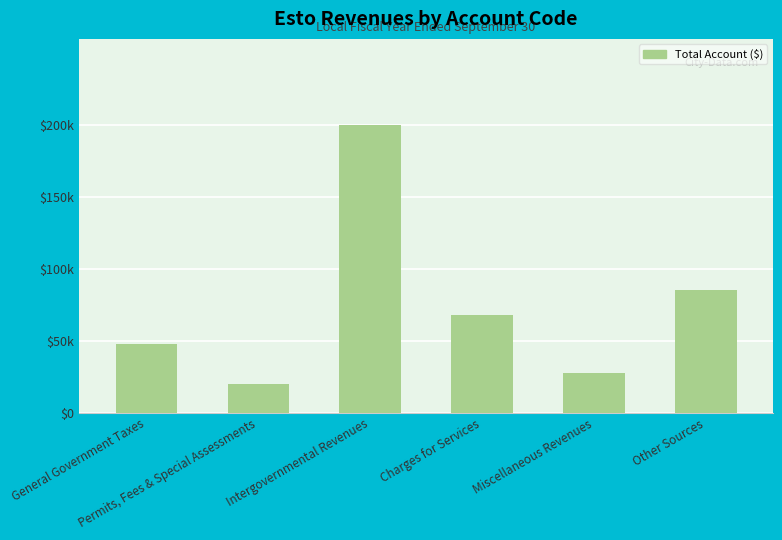

What is the ratio of the value at Intergovernmental Revenues to the value at Other Sources?

2.3